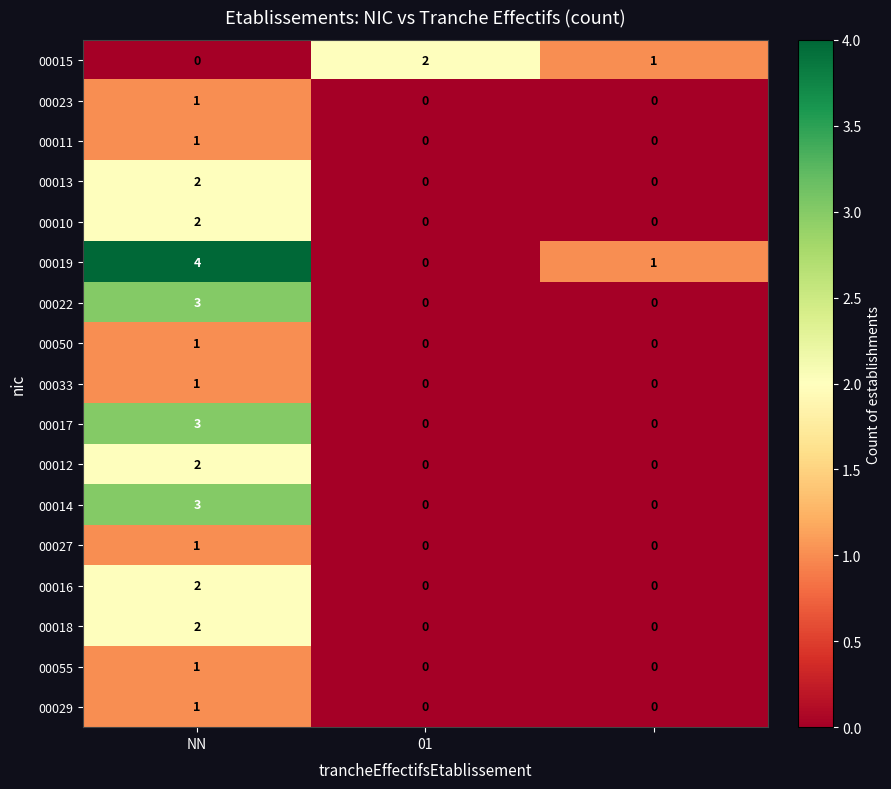

Which series has the largest range (max minus min)?

00019